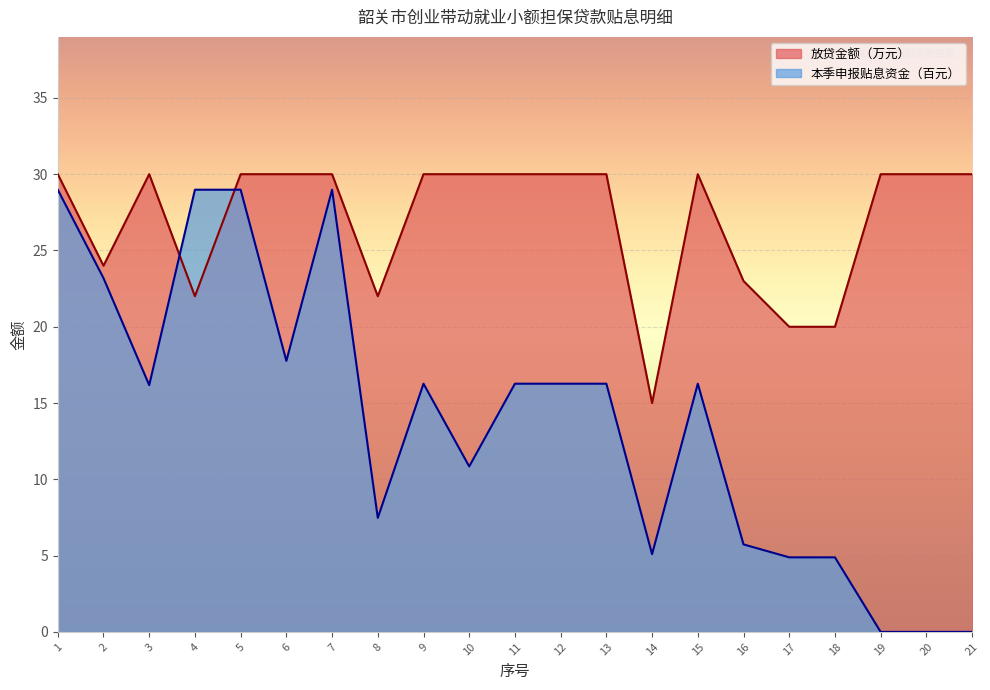

What are all the series names shown in the legend?

放贷金额（万元）, 本季申报贴息资金（百元）